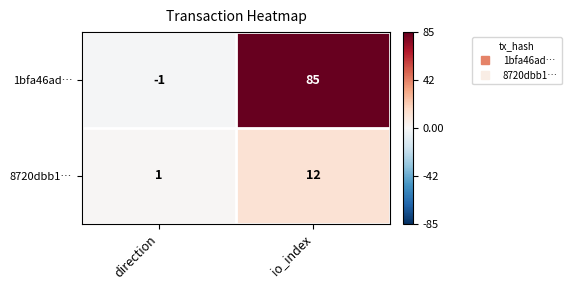

What is the difference between the 1bfa46ad… values at io_index and direction?

86